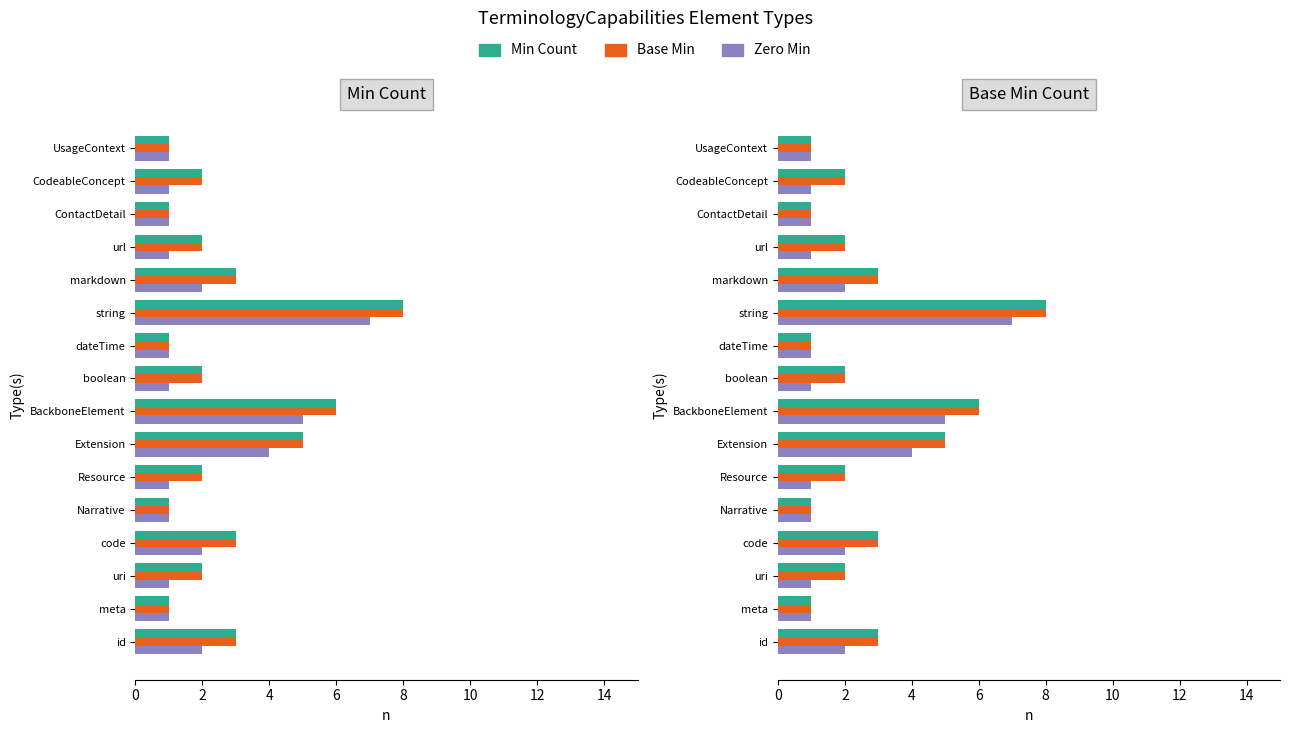

At how many categories does at least one series exceed 4?

3